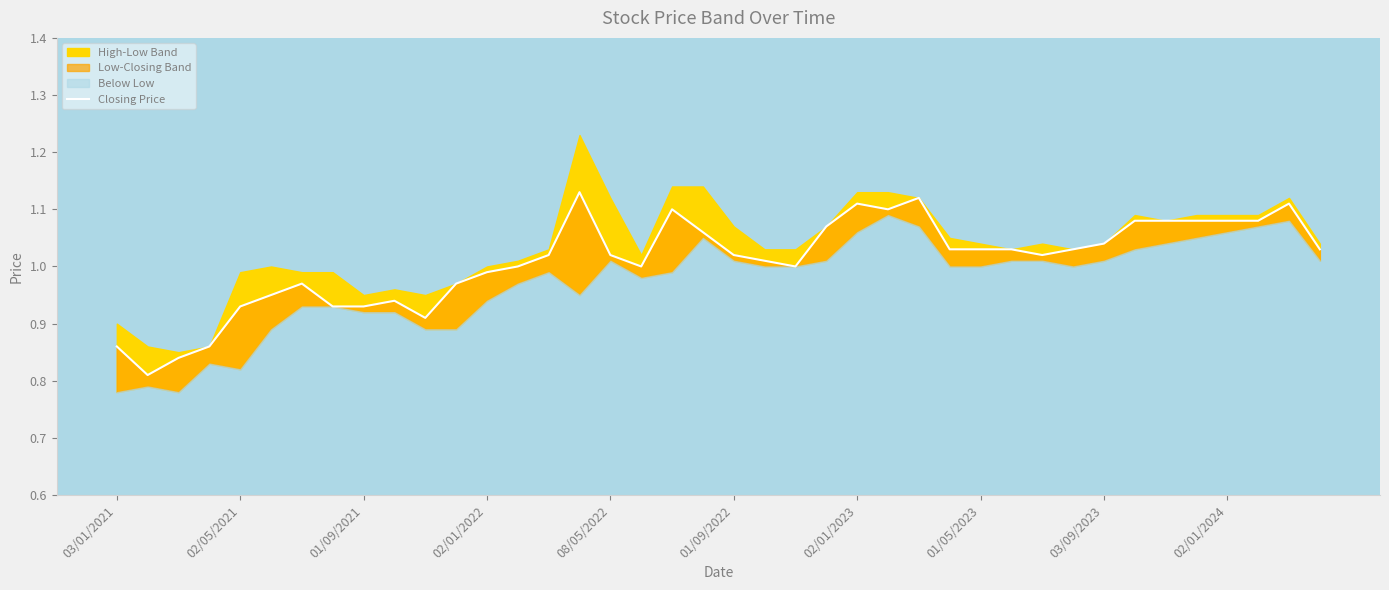

Count the number of categories in the chart.

40